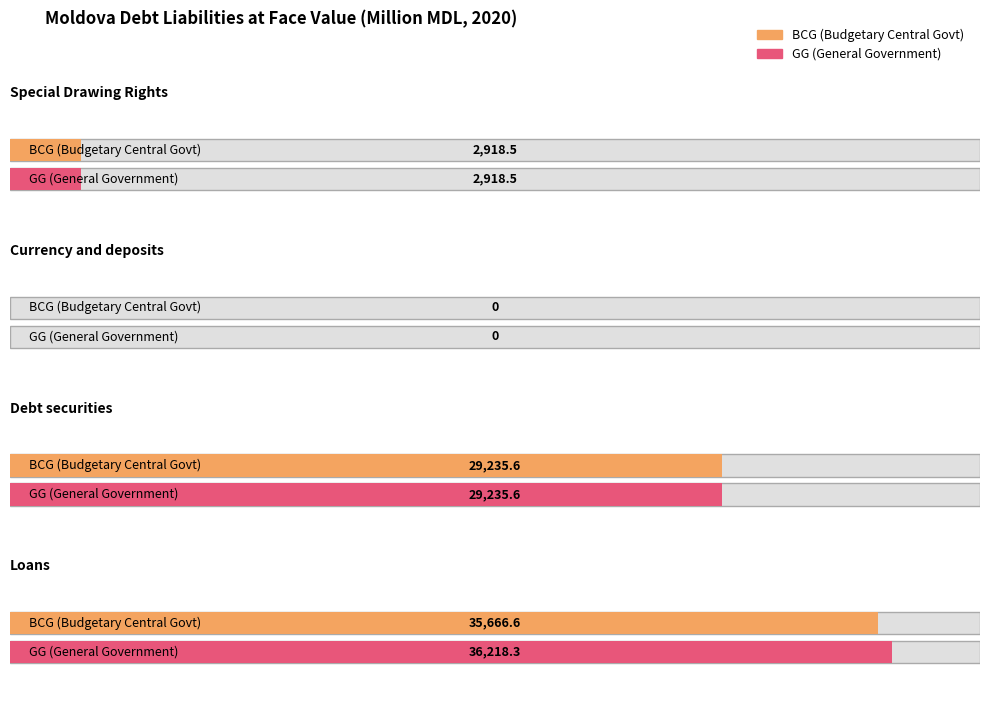

At how many categories does at least one series exceed 2744?

3